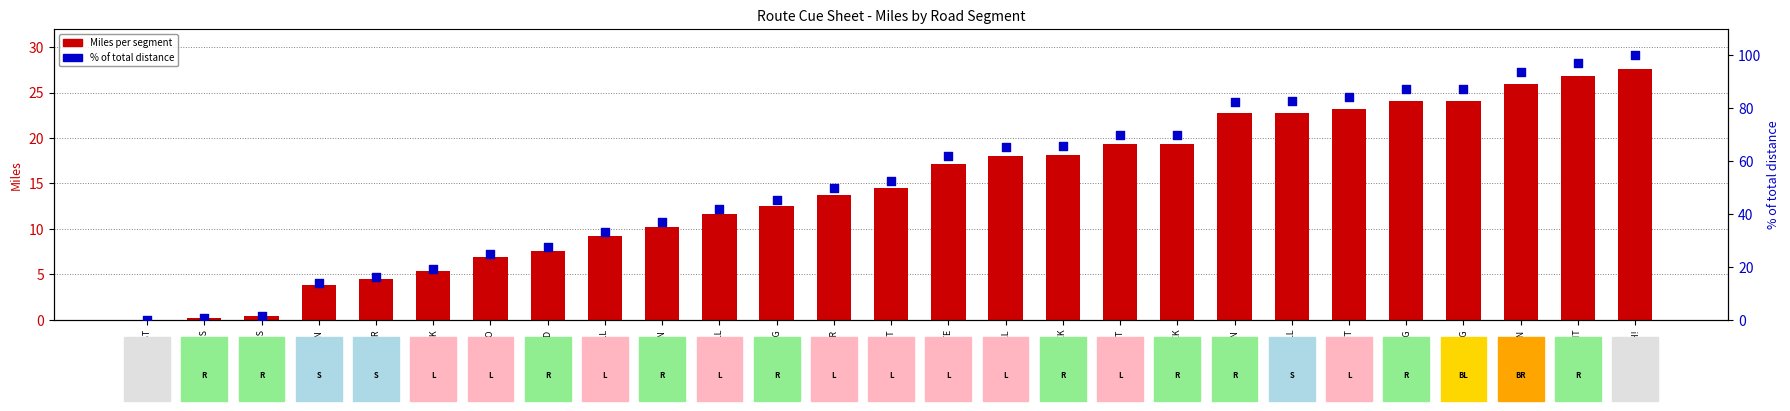

At how many categories does at least one series exceed 40?

17